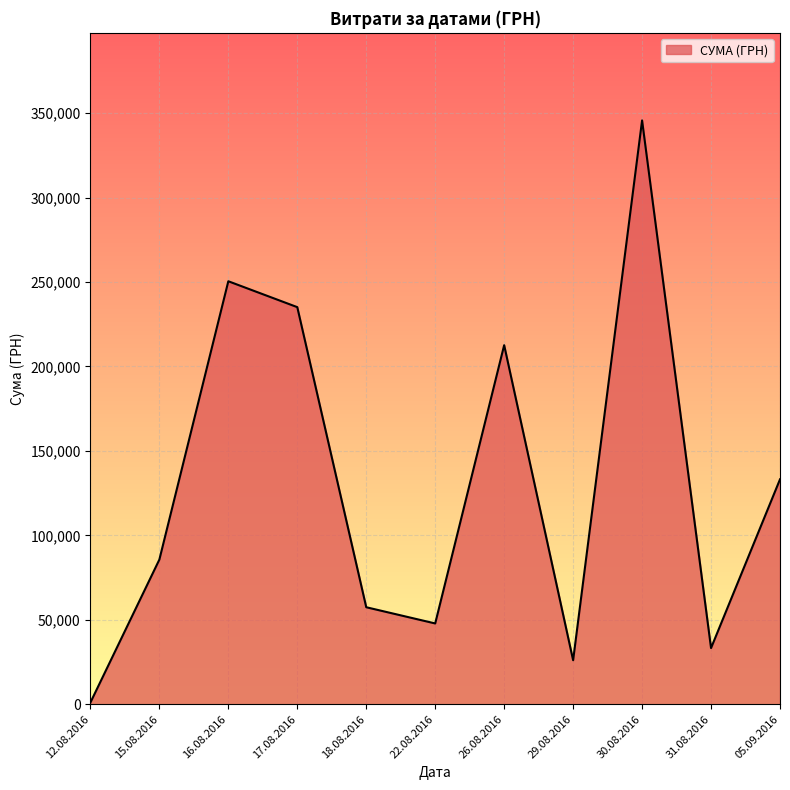

Between 29.08.2016 and 17.08.2016, which is larger?

17.08.2016